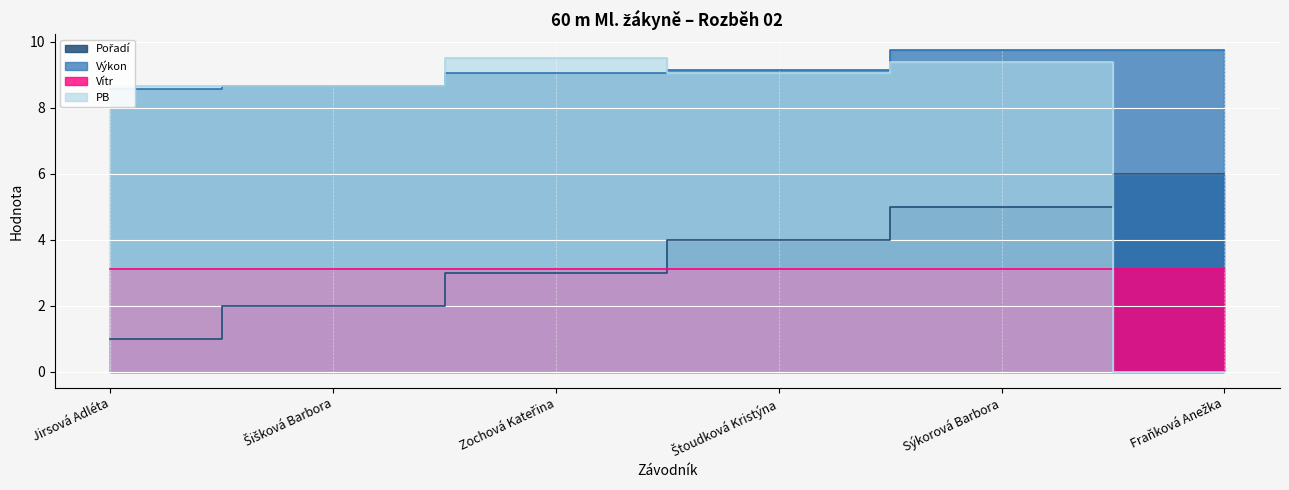

What is the difference between the maximum and minimum values in the Pořadí series?

5.0